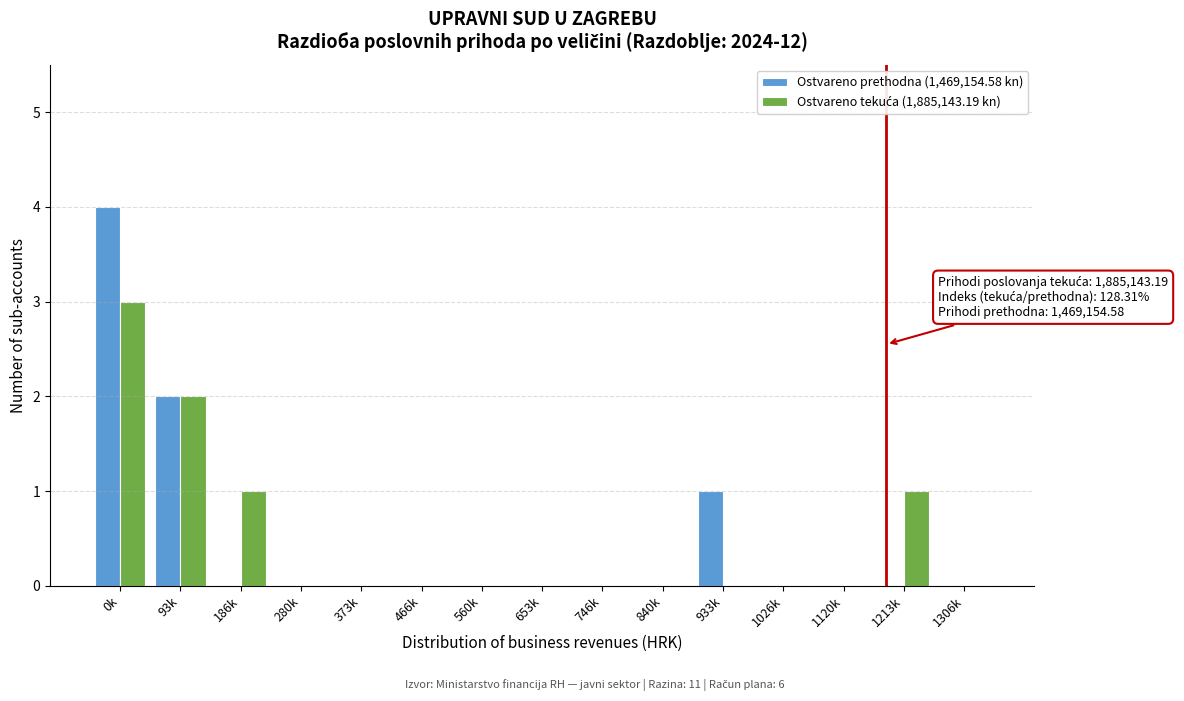

The Ostvareno prethodna (1,469,154.58 kn) series shows 1 at 93k. True or false?

False